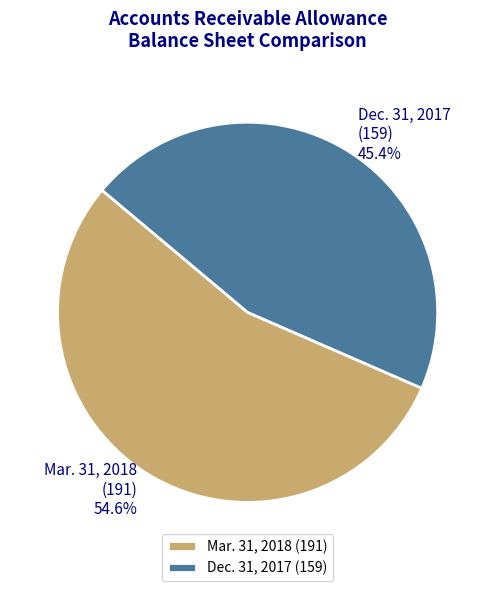

Does any single category account for the majority?

Yes